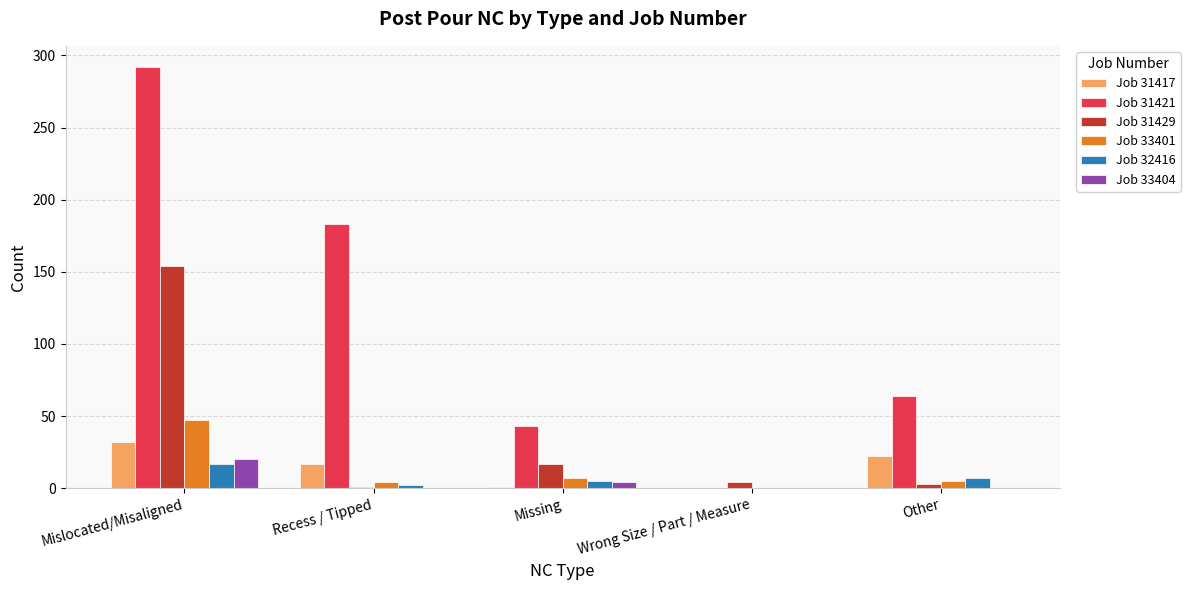

What is the sum of the Job 31421 values at Mislocated/Misaligned and Recess / Tipped?

475